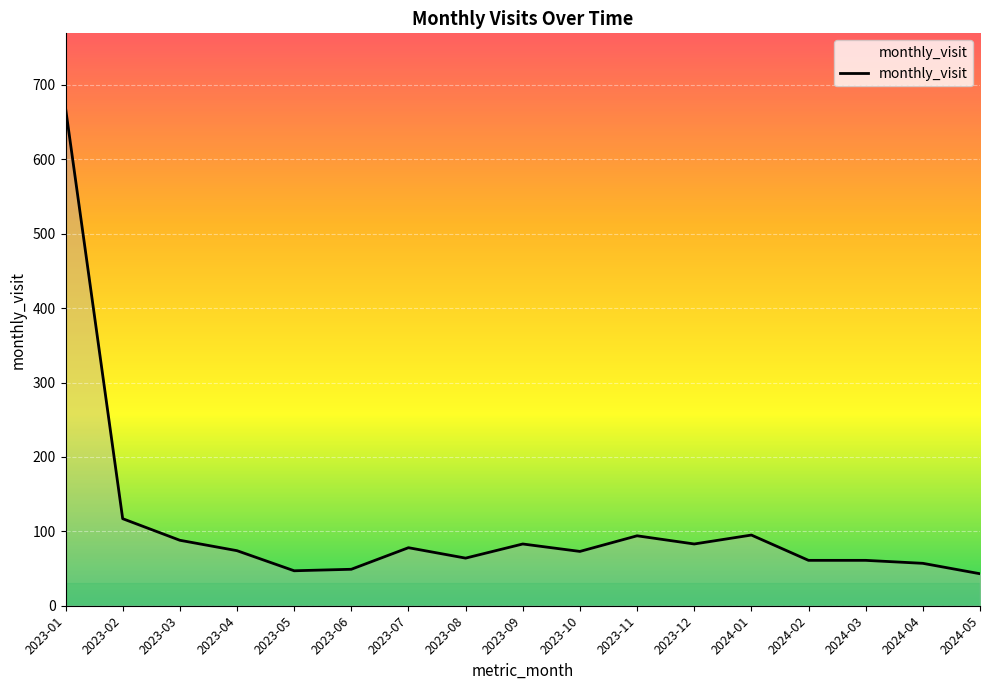

What is the difference between the maximum and minimum values?

626